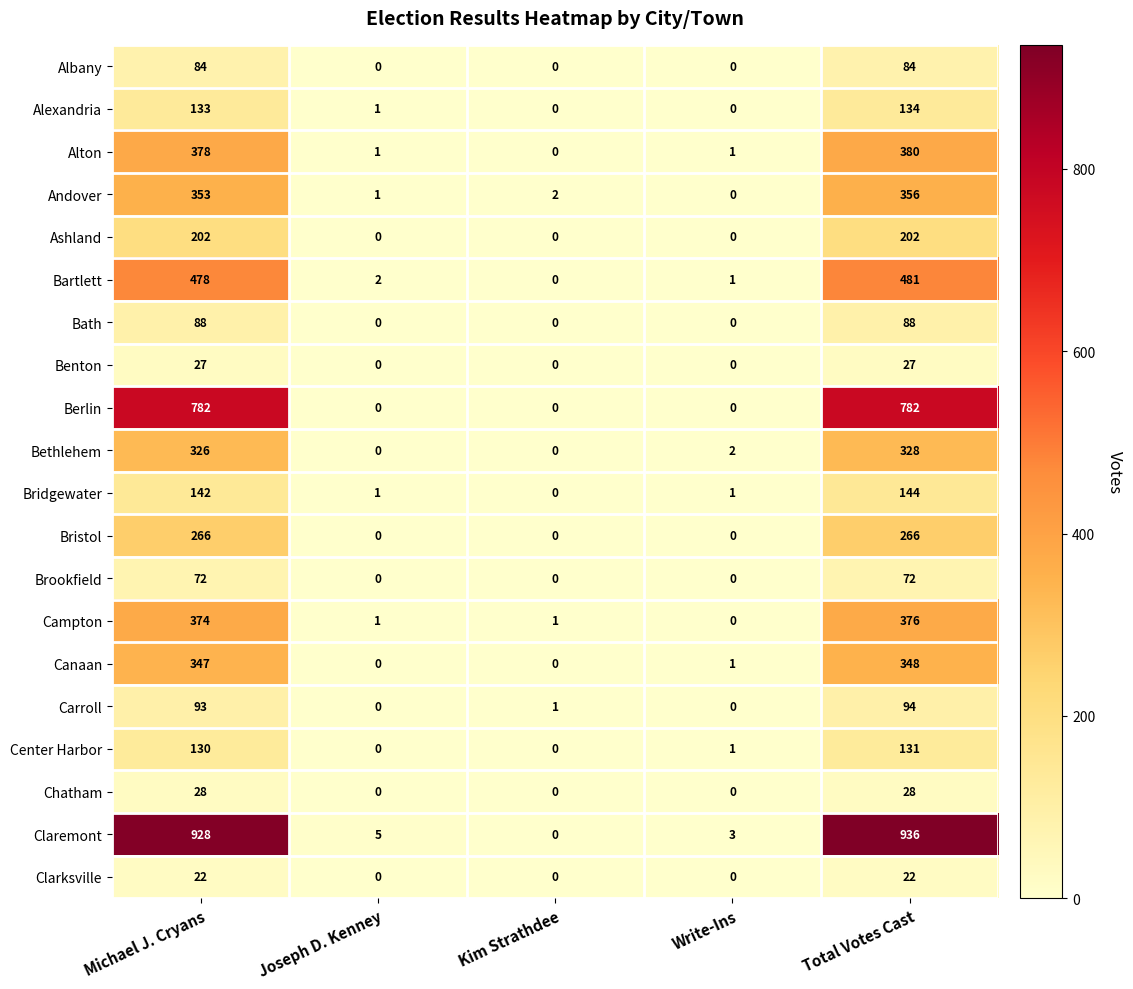

What is the sum of all Ashland values?

404